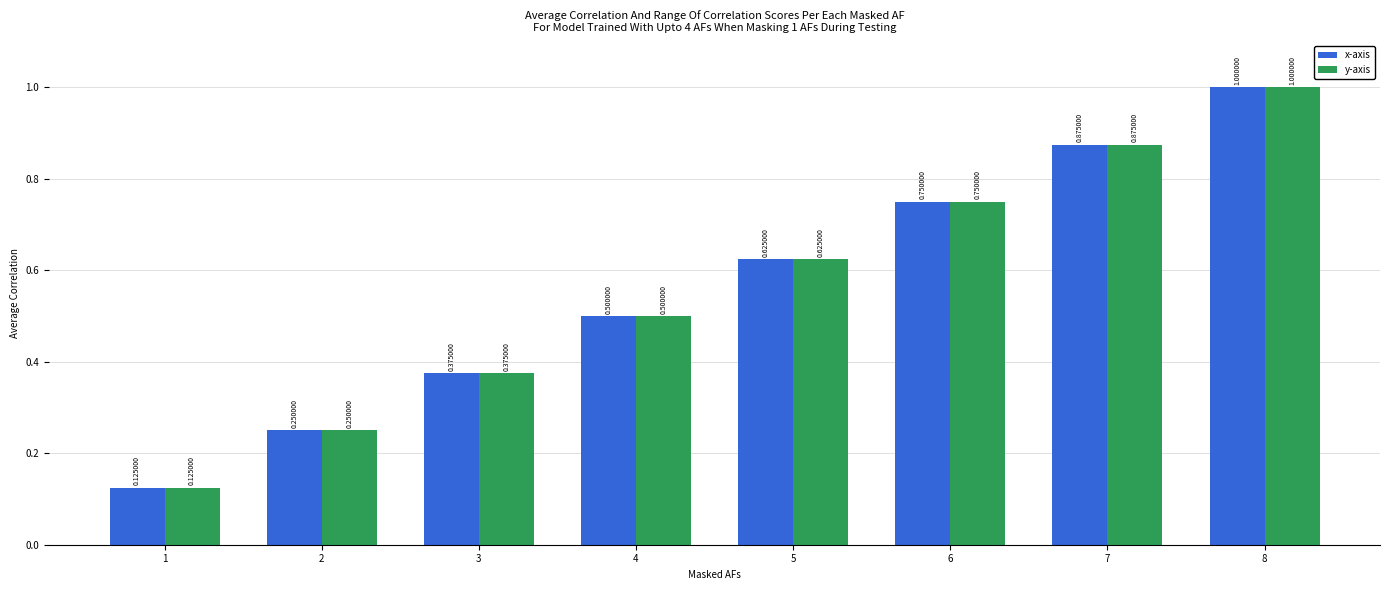

What is the sum of all y-axis values?

4.5